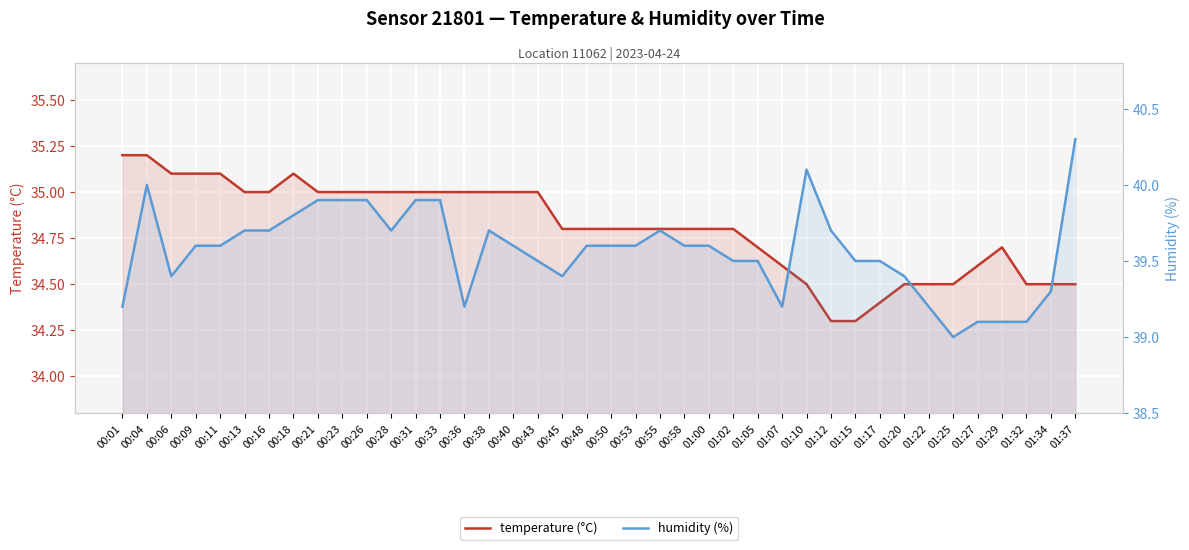

At which label does humidity (%) reach its minimum?

01:25